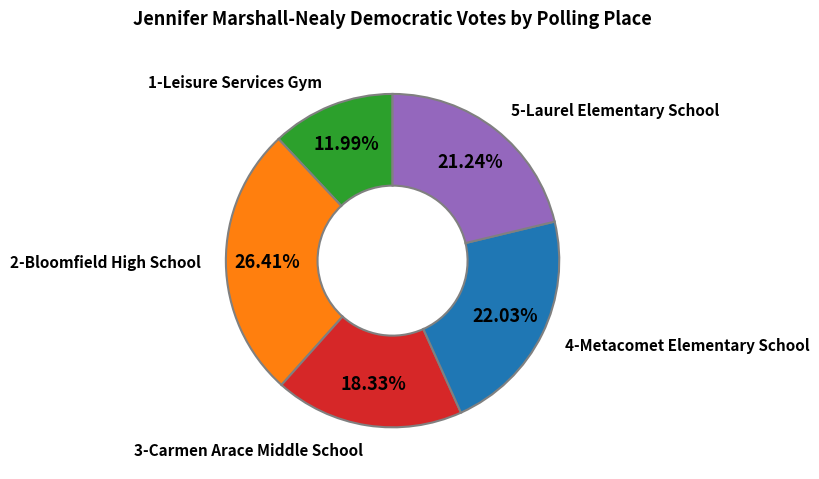

How many segments does this pie chart have?

5